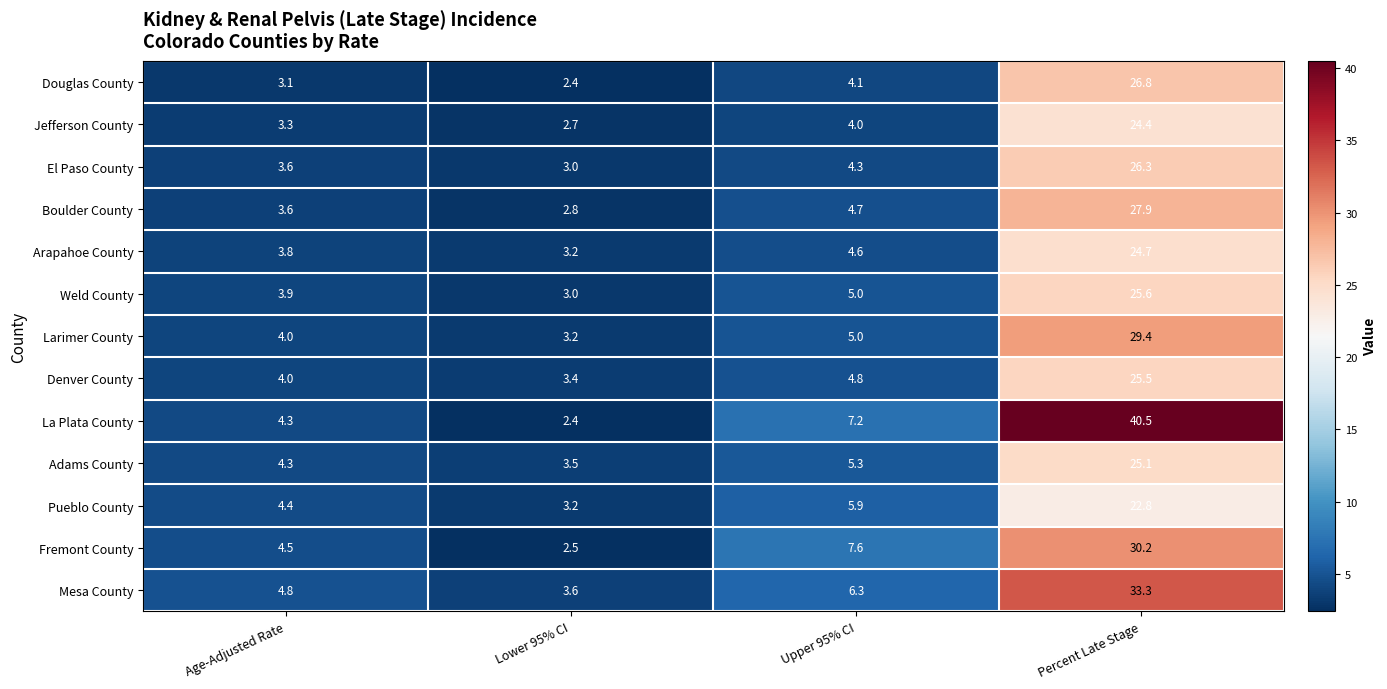

Which series changed the most between Lower 95% CI and Upper 95% CI?

Fremont County